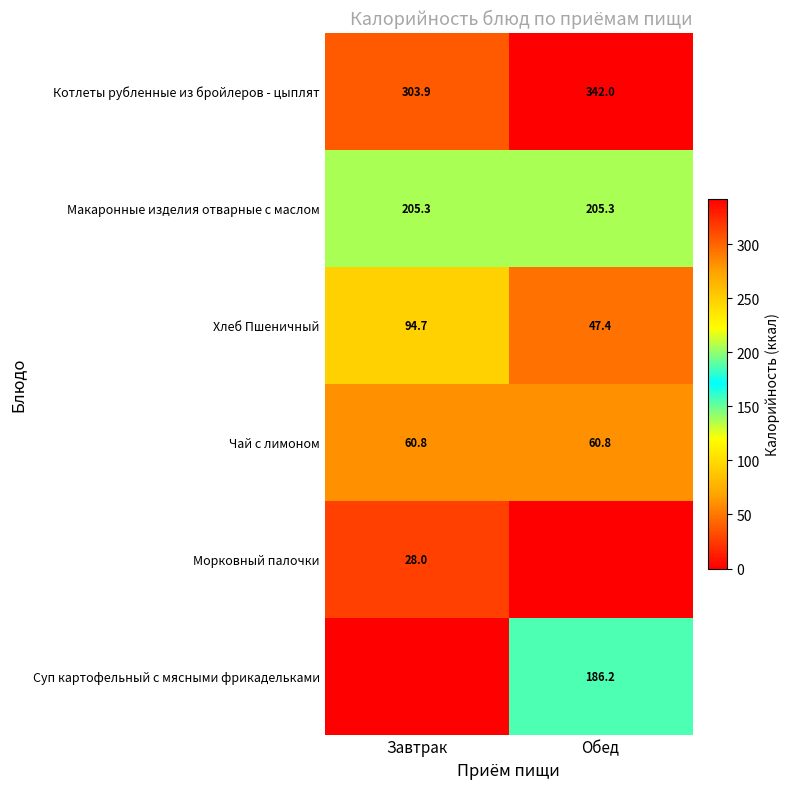

Is the value of Суп картофельный с мясными фрикадельками at Обед greater than the value of Морковный палочки at Завтрак?

Yes